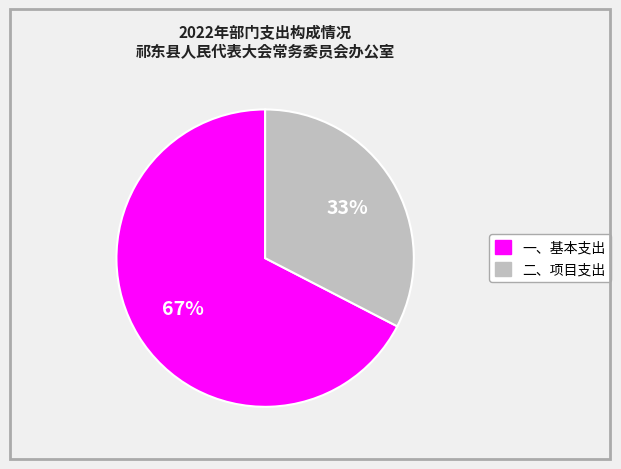

How many slices are in this pie chart?

2